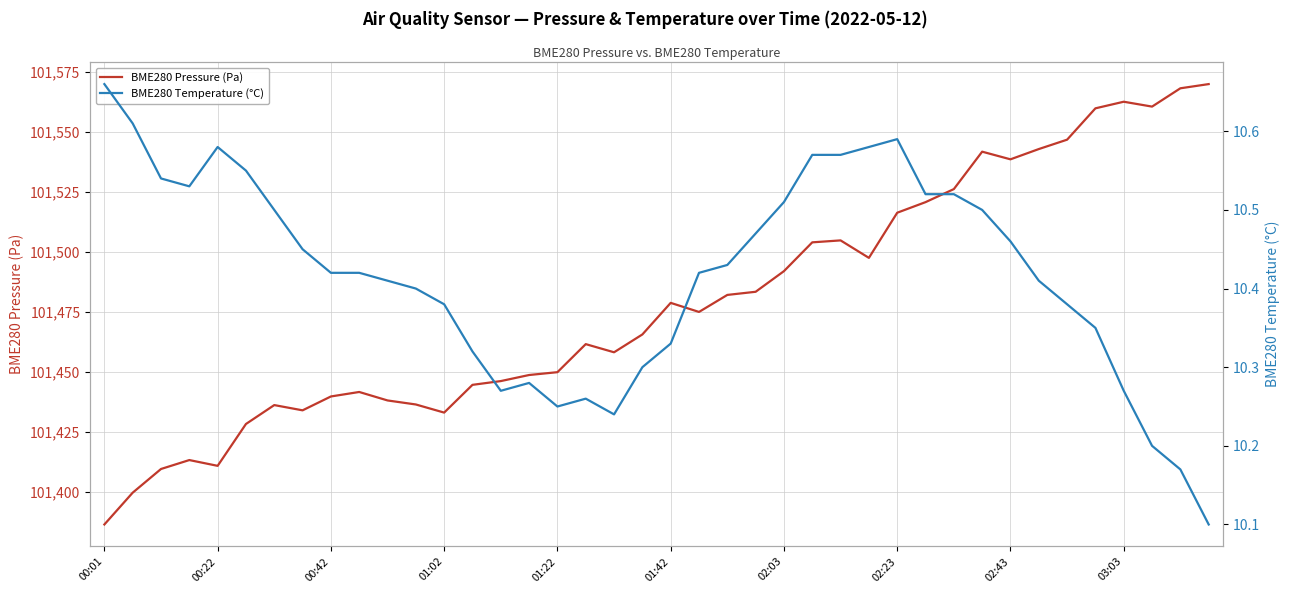

True or false: BME280 Temperature (°C) and BME280 Pressure (Pa) cross at least once.

False